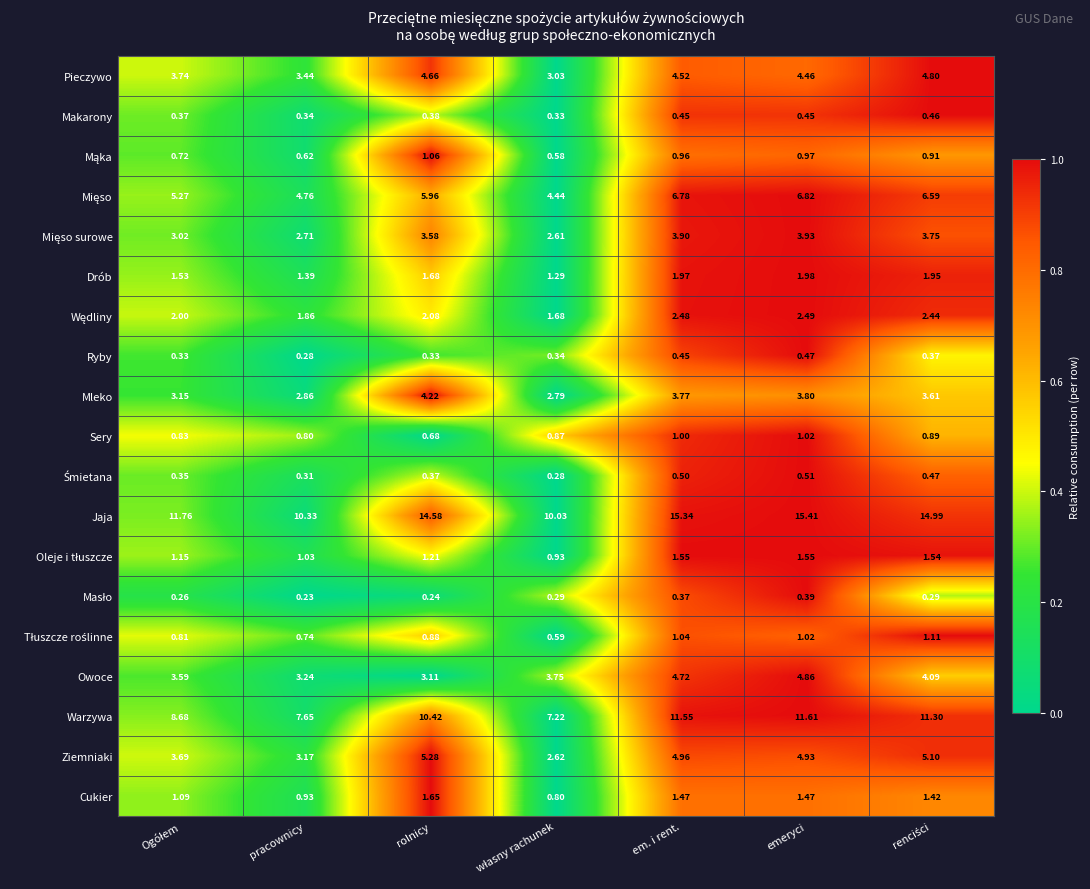

At which category does the chart reach its minimum across all series?

pracownicy